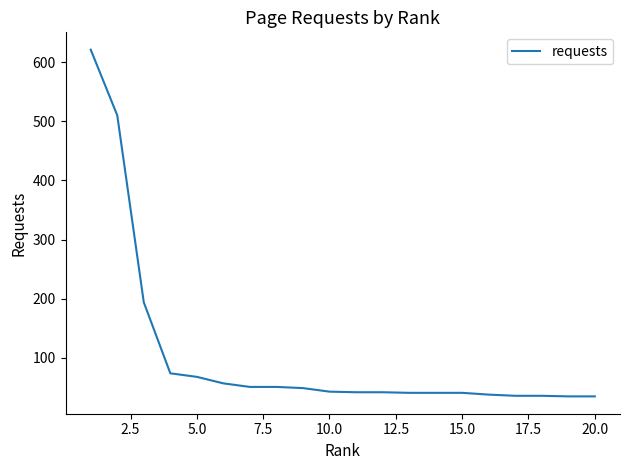

What is the maximum value shown in the chart?

621